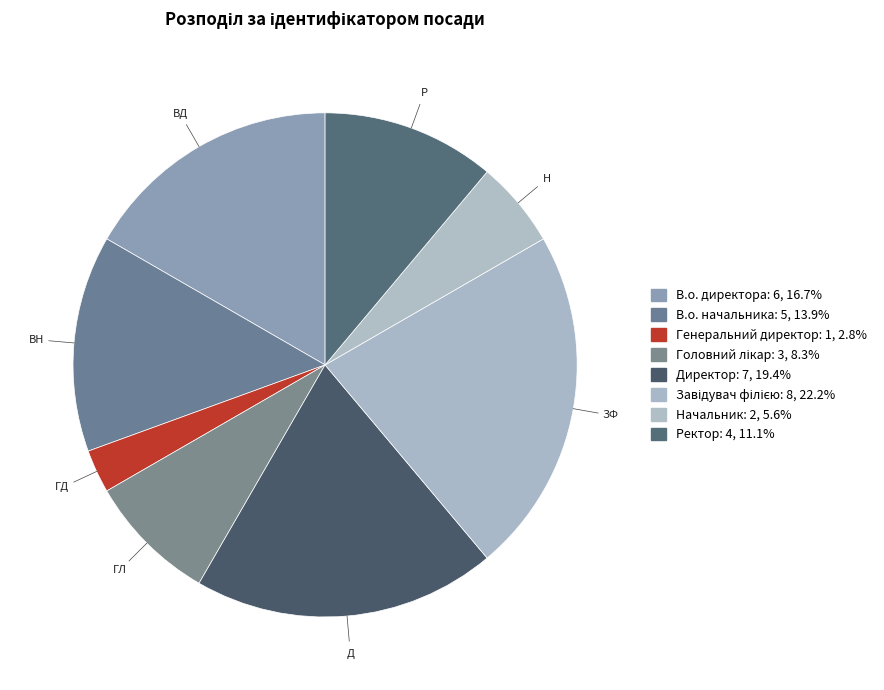

Approximately how many times larger is the value at Начальник compared to В.о. директора?

0.3